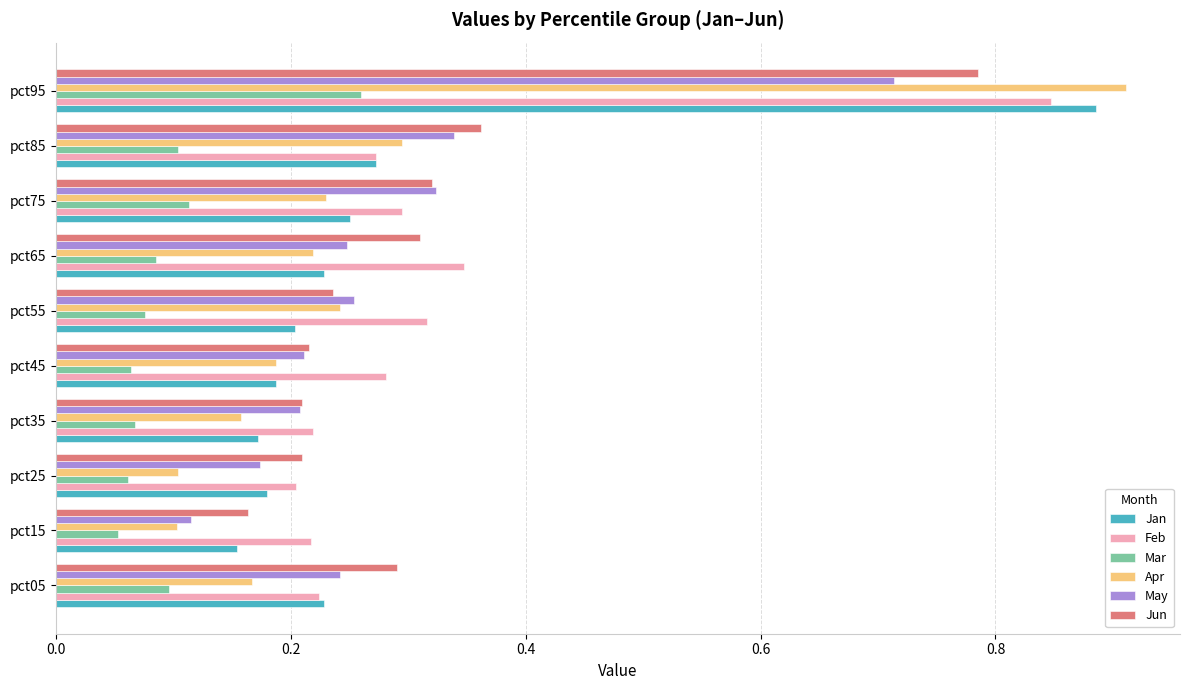

What is the sum of all Mar values?

1.0